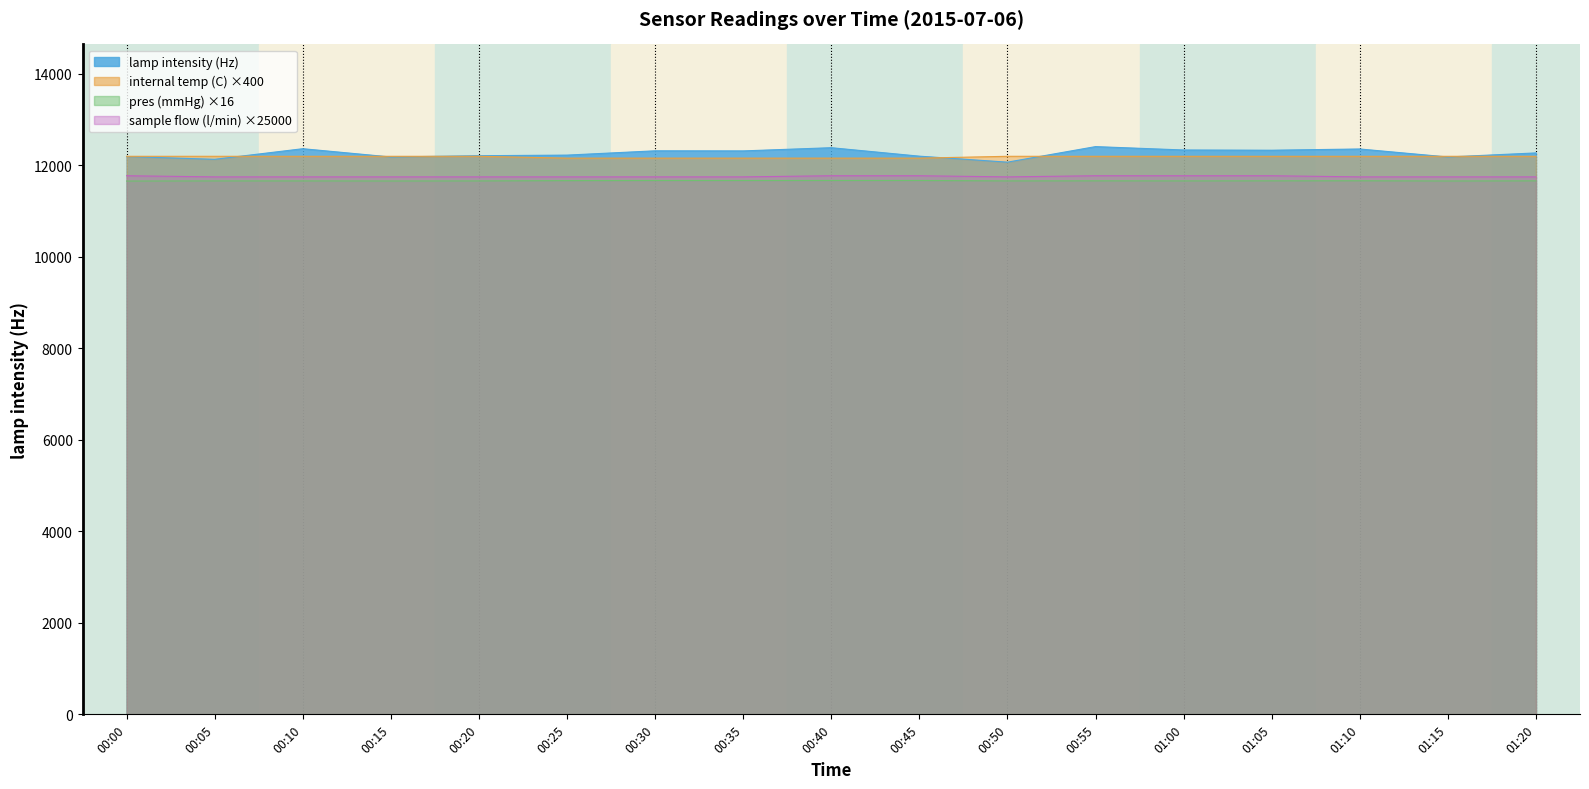

At which category is the sum across all series the highest?

00:55